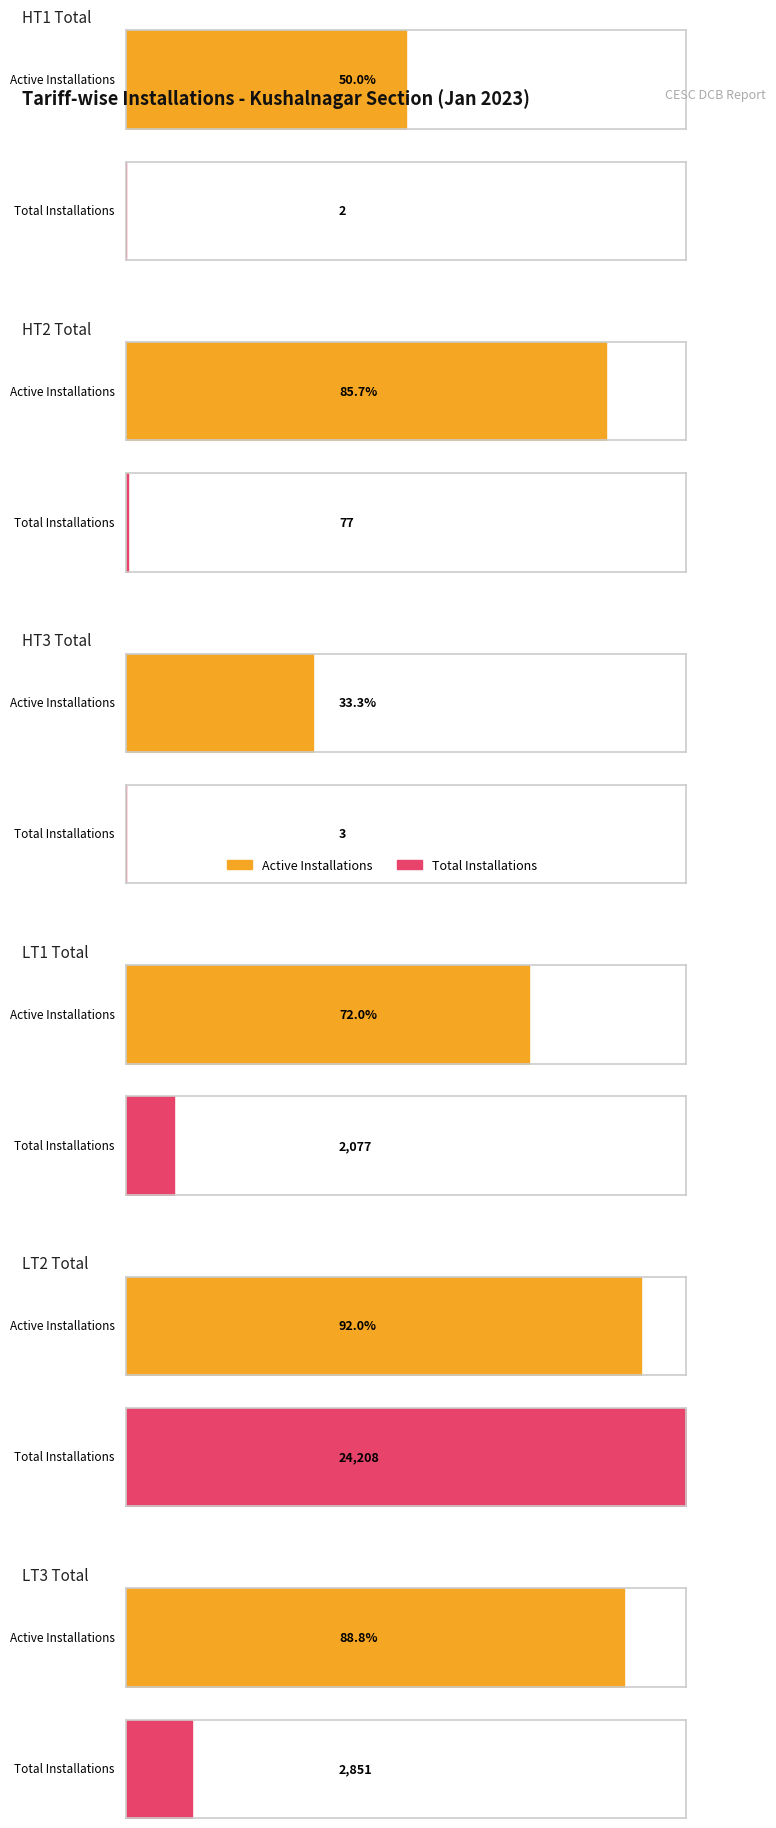

Is it true that active_installations equals 1 at 2?

True